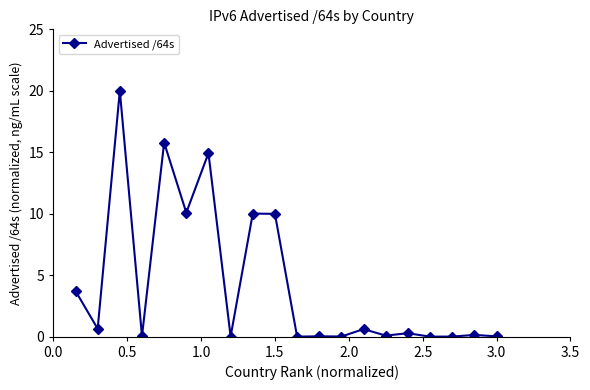

True or false: the data has more than 2 interior local peaks.

True